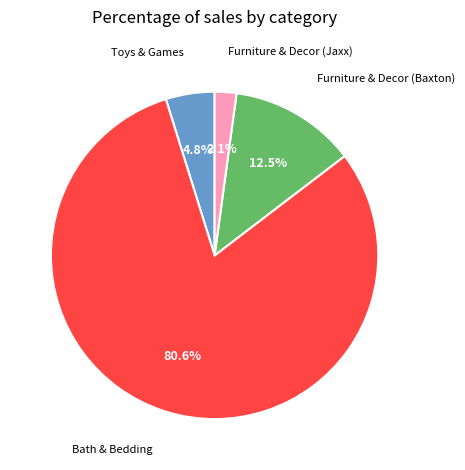

Is there any slice that represents more than half of the pie?

Yes